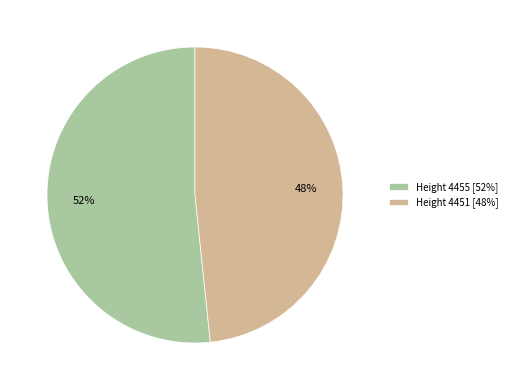

Which has a higher value, Height 4451 [48%] or Height 4455 [52%]?

Height 4455 [52%]